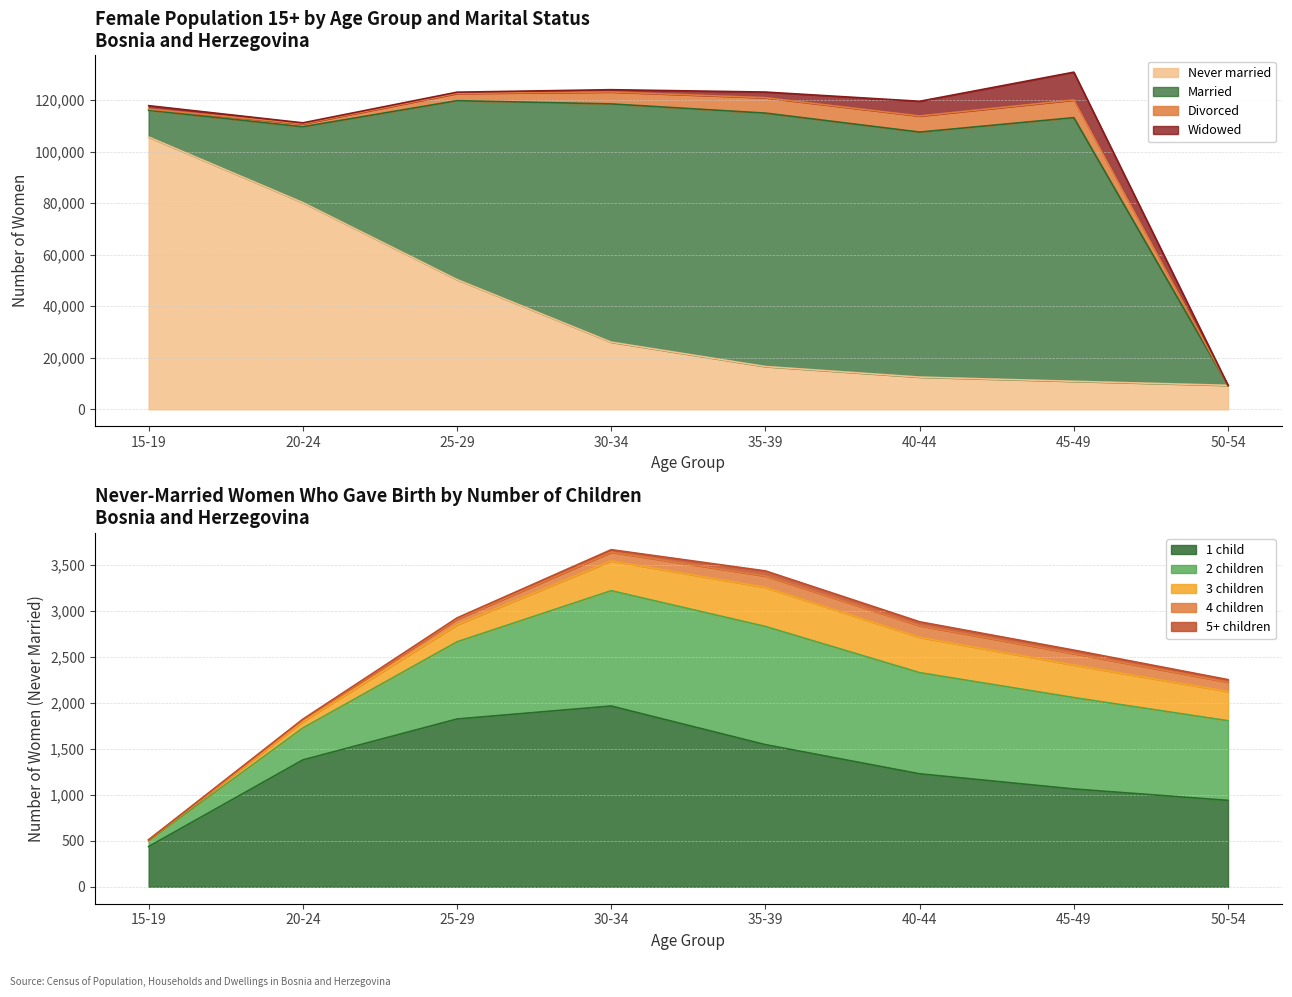

At which category is the sum across all series the highest?

45-49